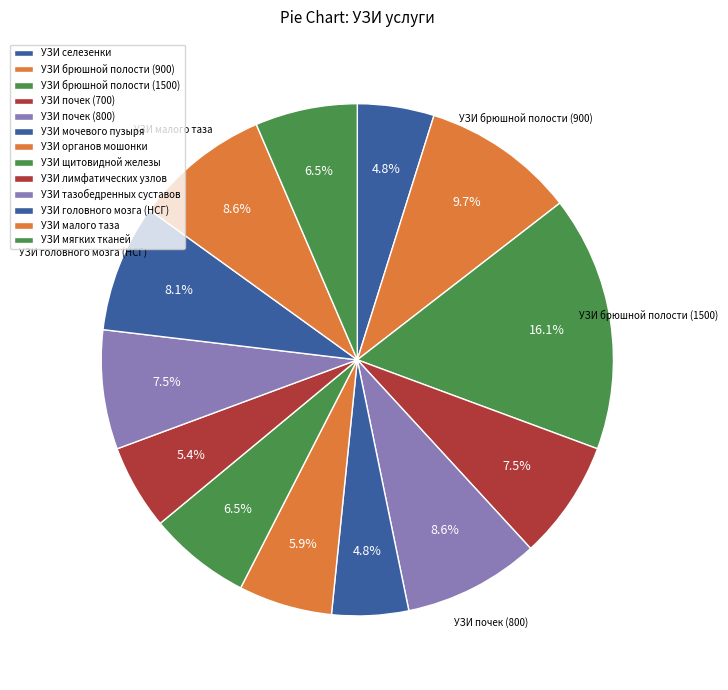

How many slices are in this pie chart?

13